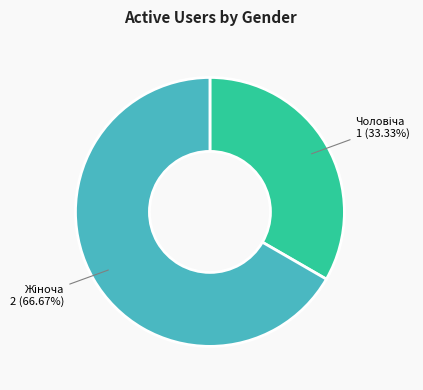

Is there a majority slice in this chart?

Yes